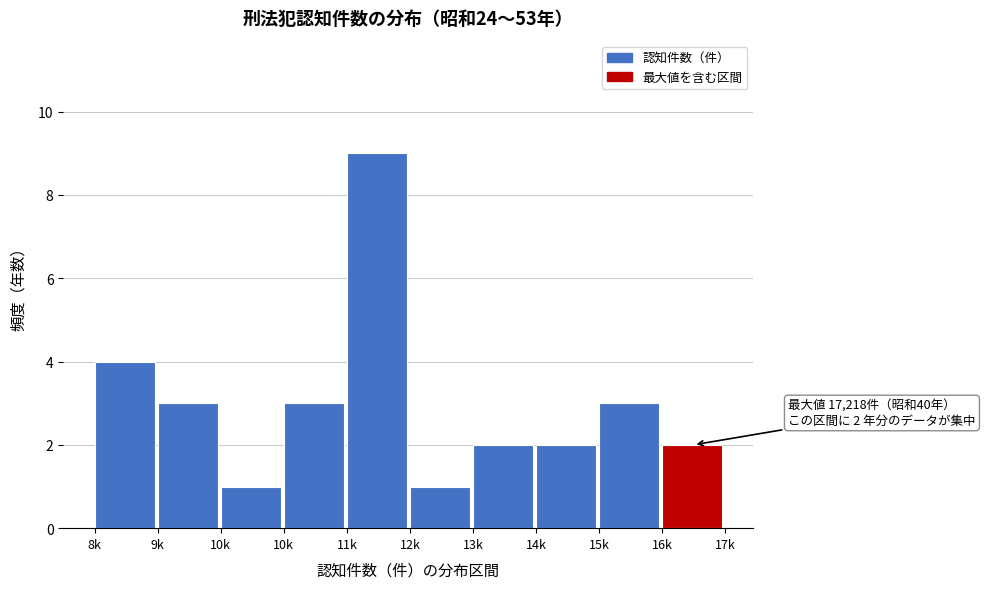

How many values are below 3?

5